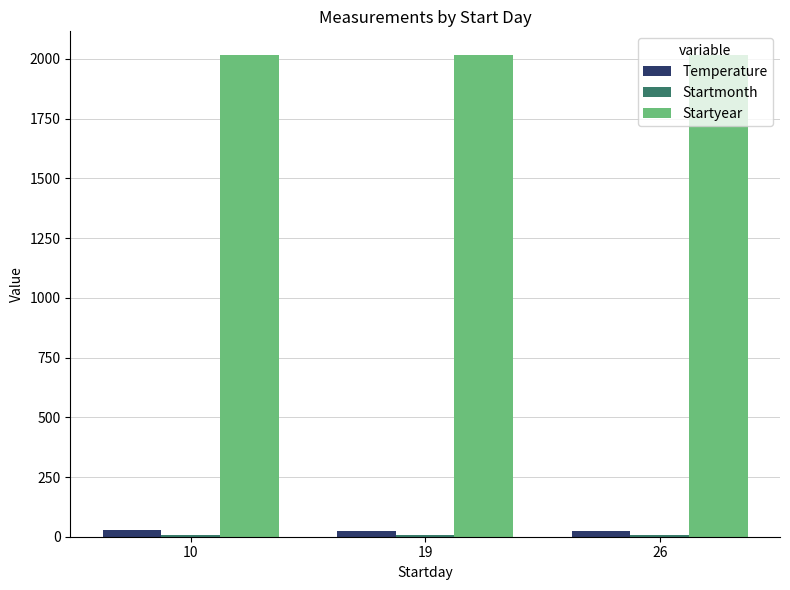

What is the maximum value shown in the chart?

2015.0